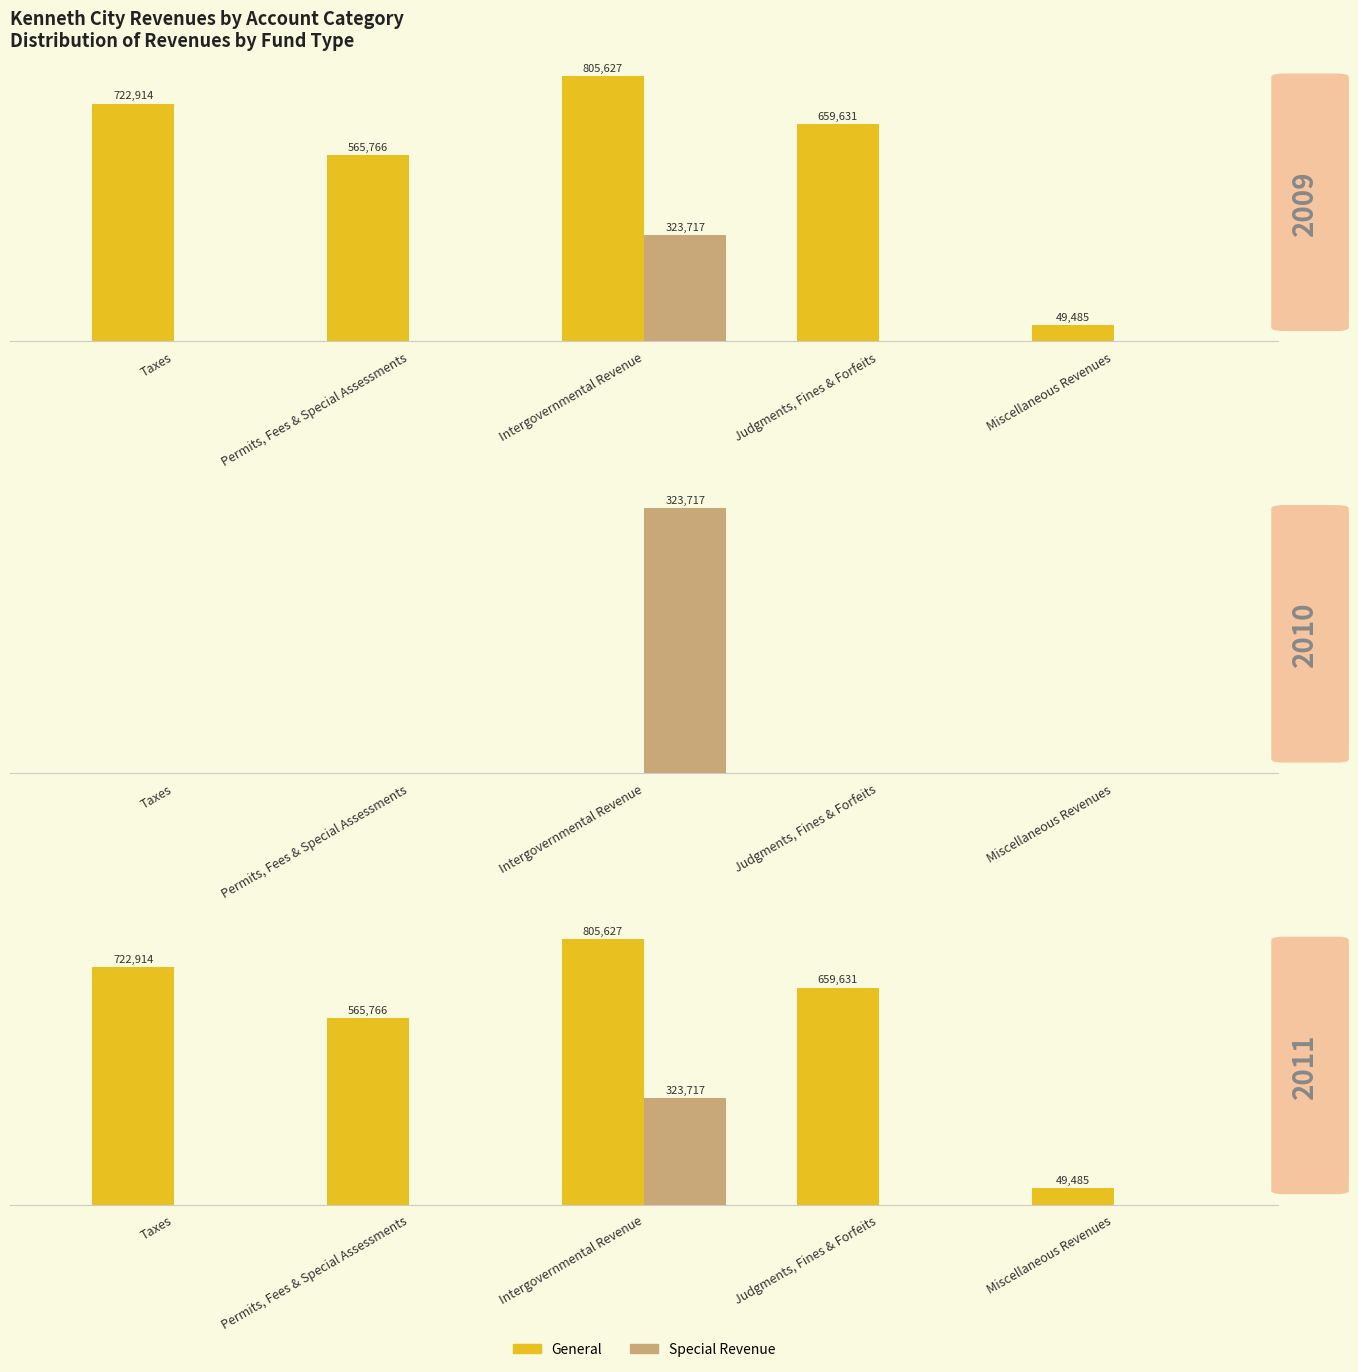

Which series has the largest total across all categories?

General